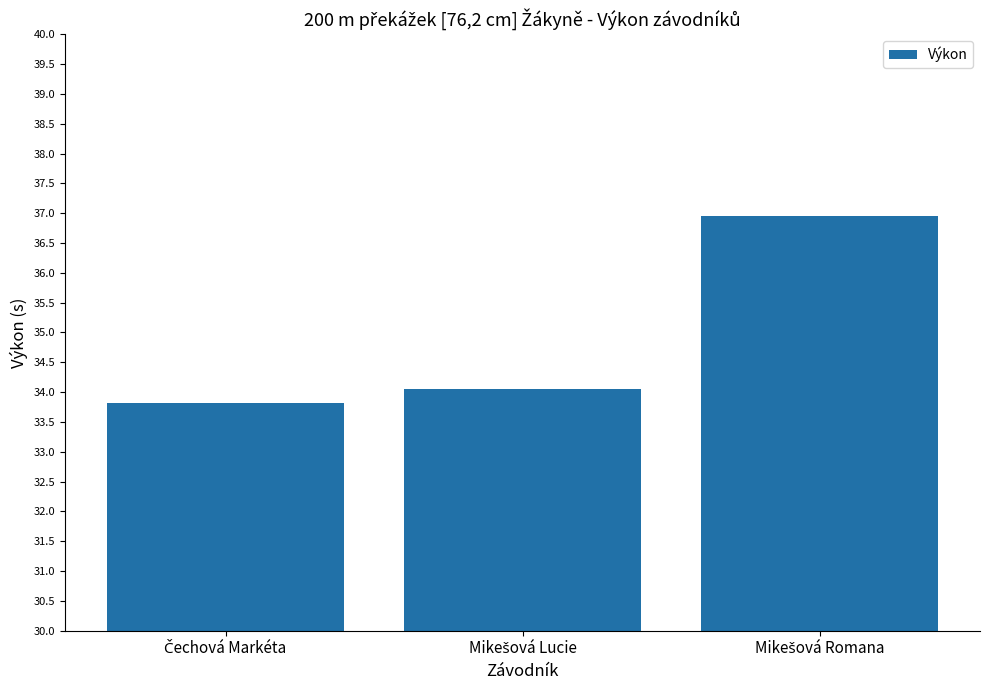

What is the smallest value displayed?

33.8